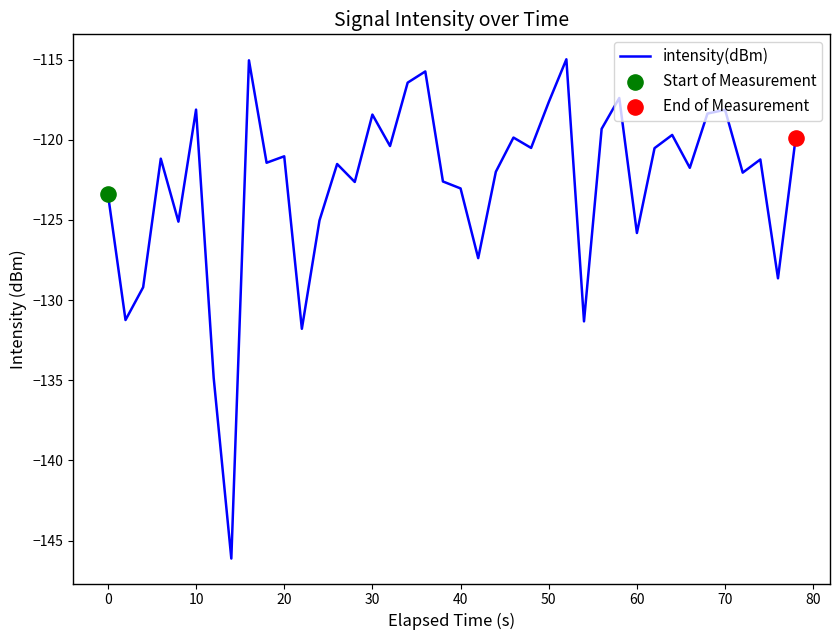

What is the maximum value shown in the chart?

-115.0